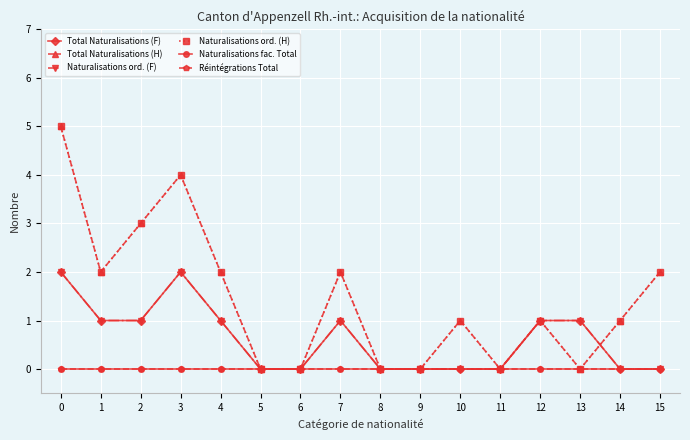

Is this an area chart (filled region under the line)?

No